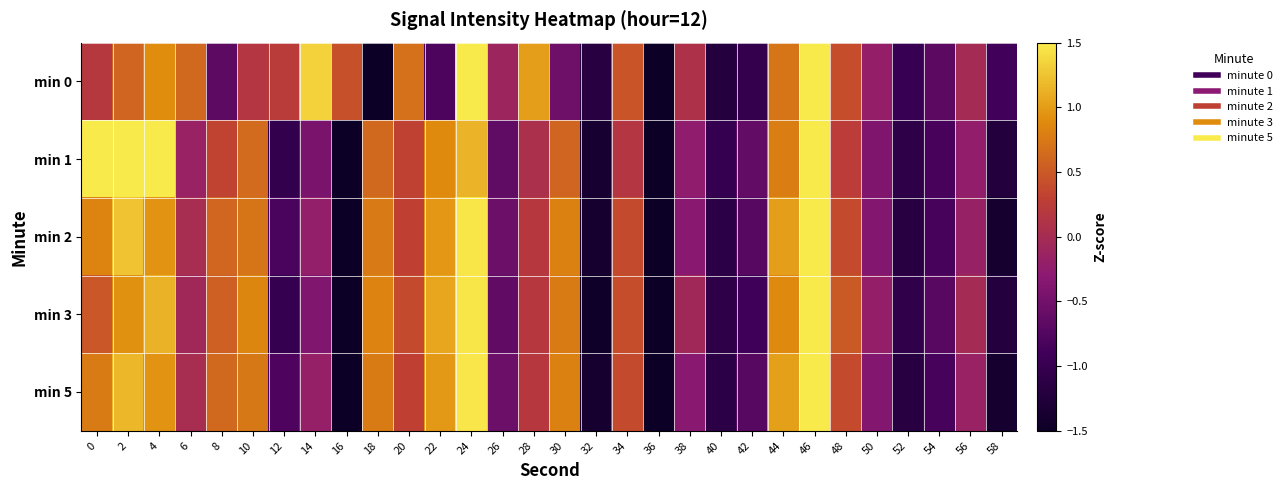

Count the number of categories in the chart.

30